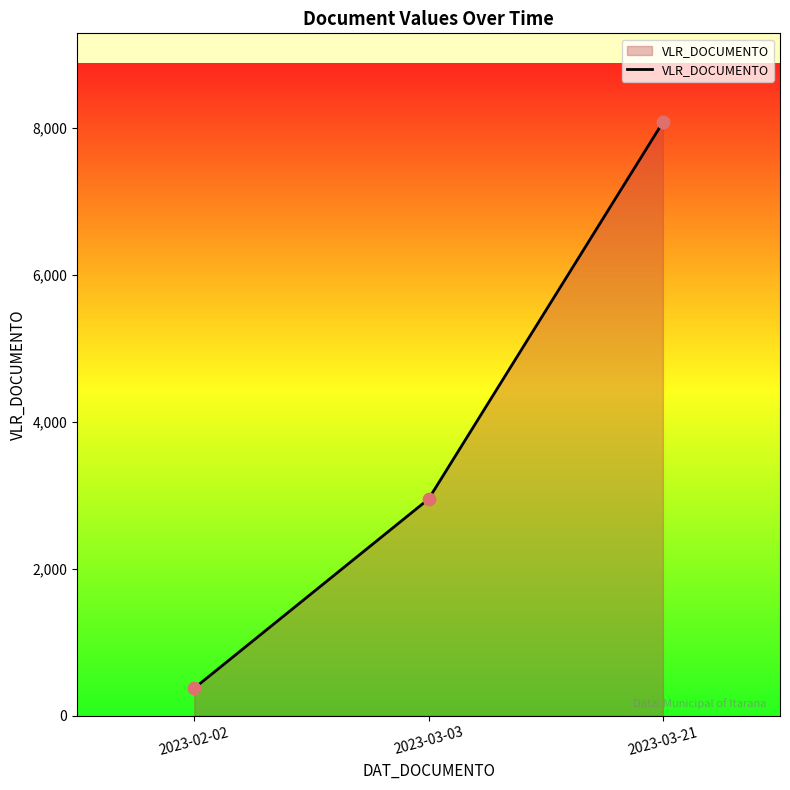

What is the change in value from 2023-02-02 to 2023-03-03?

+2575.0